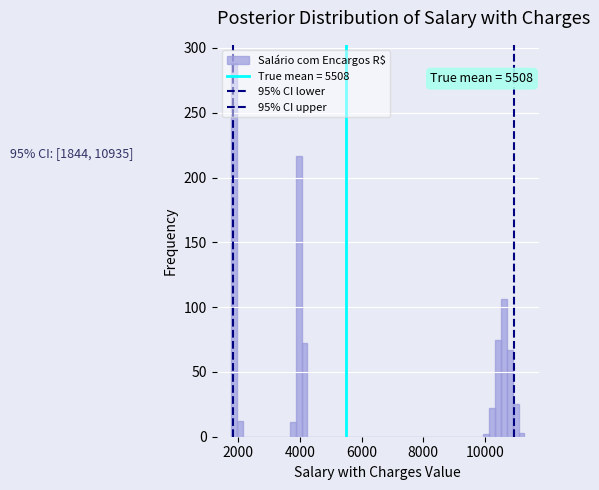

Read against the x-axis, roughly where is the centre of the tallest bar?

1800